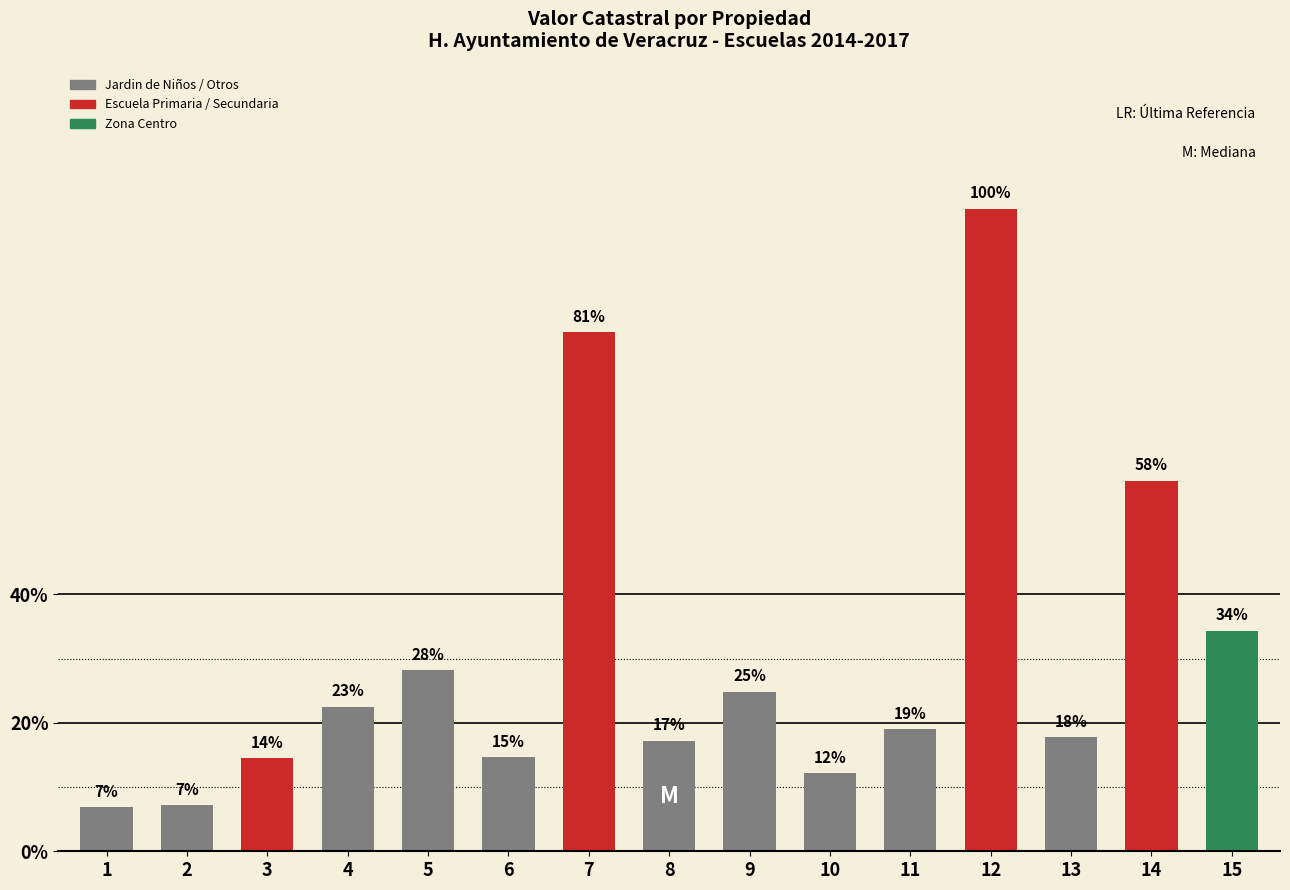

Are the bars horizontal?

No